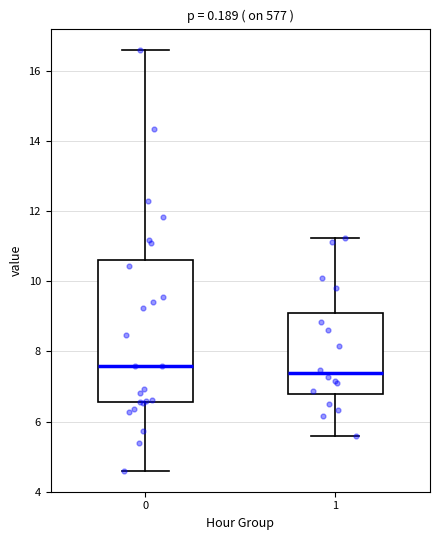

Comparing the boxes themselves (not the whiskers), which one is the tallest?

0